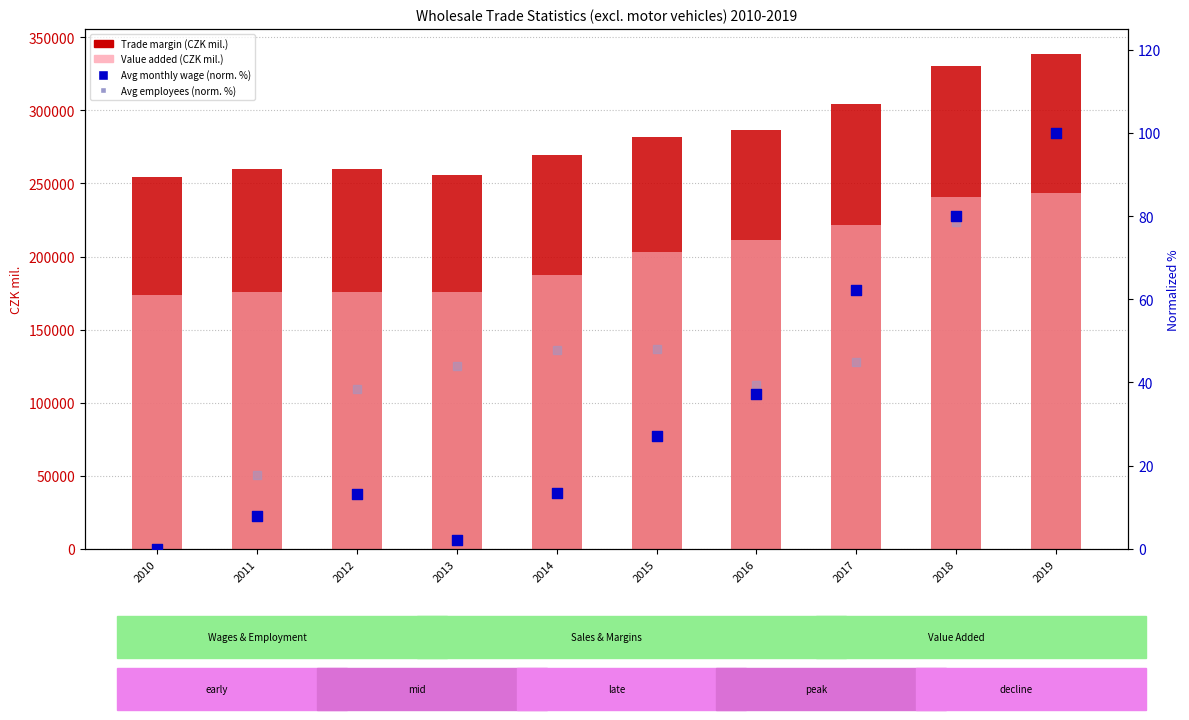

Which series reaches the minimum Y coordinate?

Avg monthly wage (normalized %)